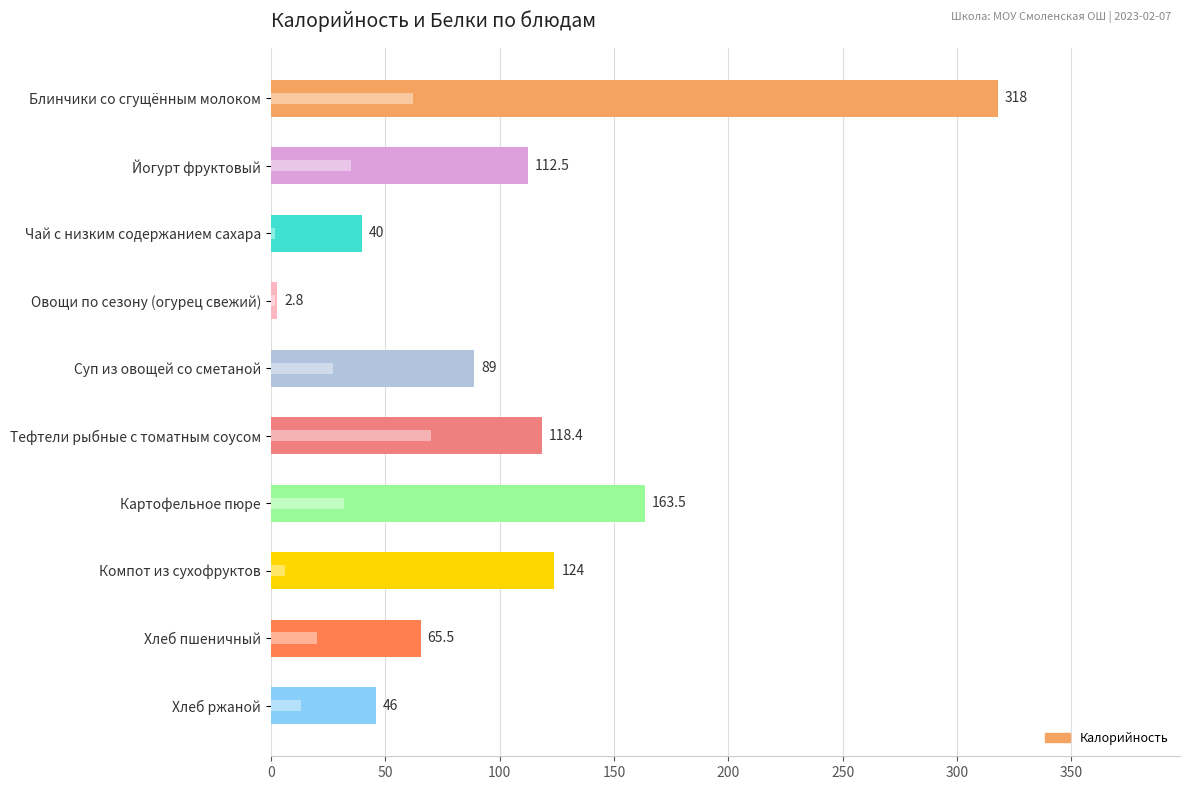

Reading right to left, list all the values displayed in this chart.

46.0	65.5	124.0	163.5	118.4	89.0	2.8	40.0	112.5	318.0